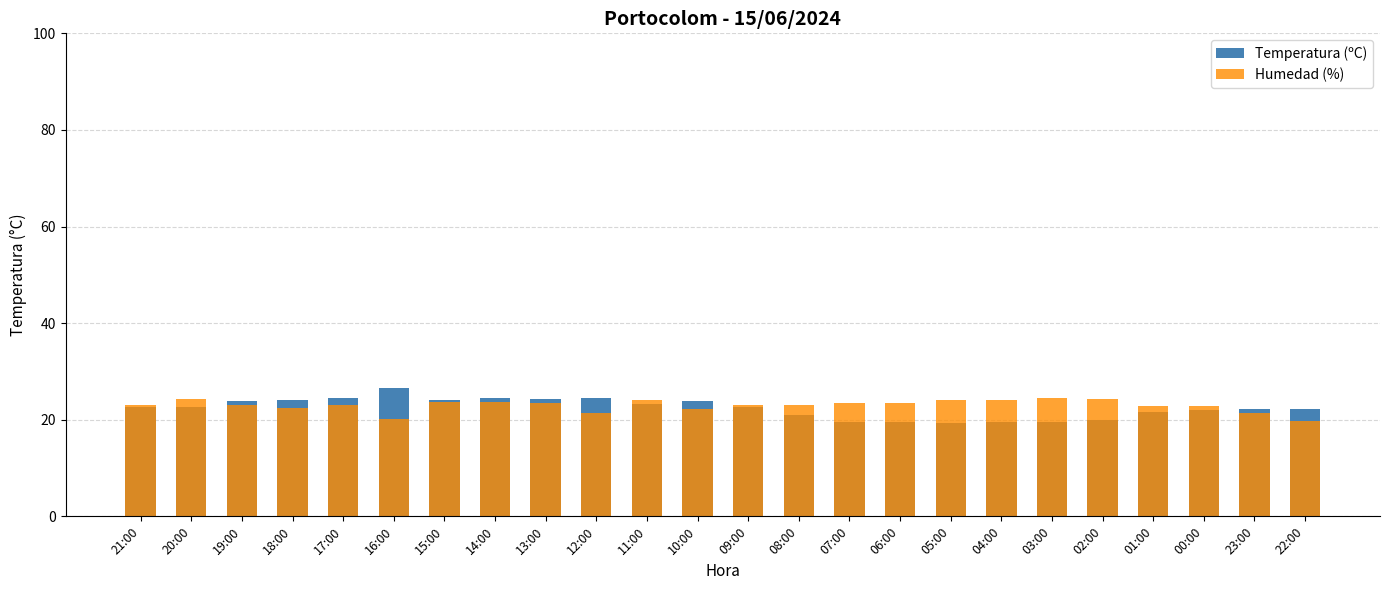

What is the label of the 8th bar from the right?

05:00